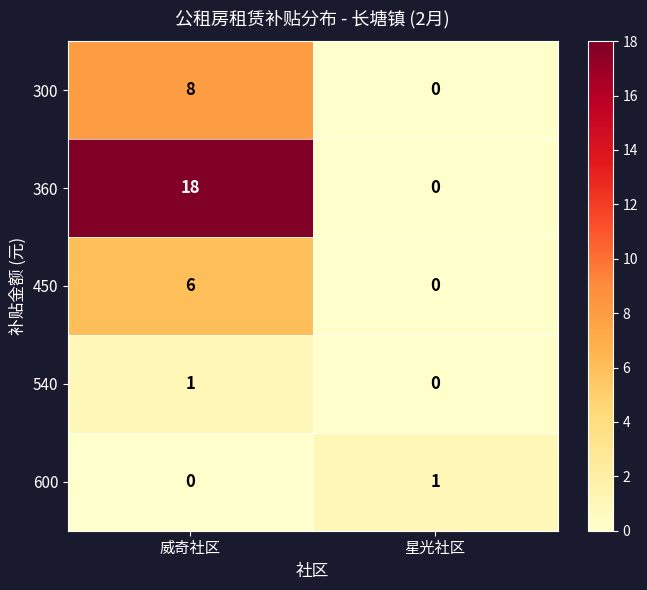

Rank the categories by 300 value from highest to lowest.

威奇社区, 星光社区